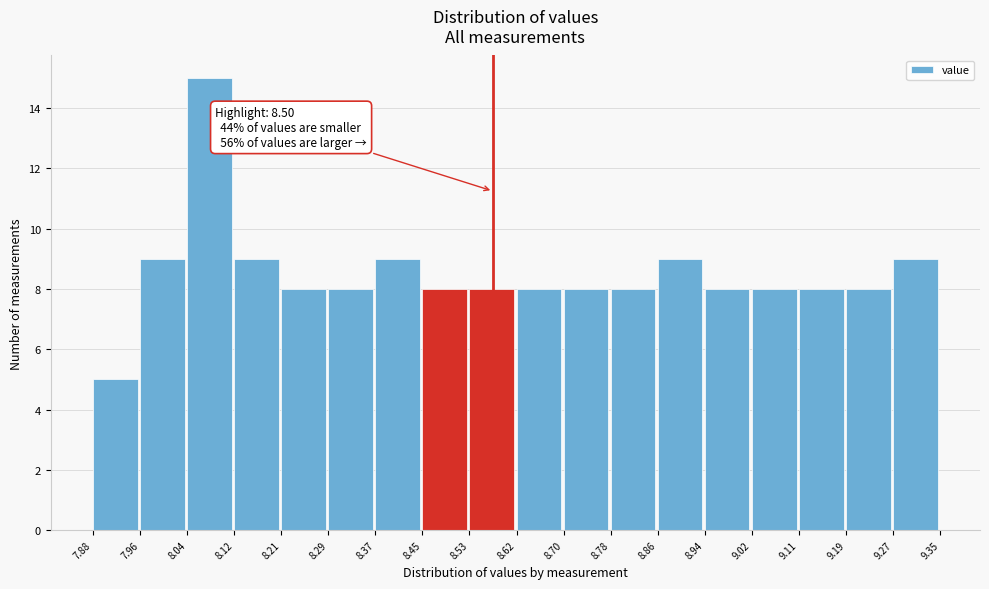

Over which range of the x-axis is the bar tallest?

8.04 to 8.12